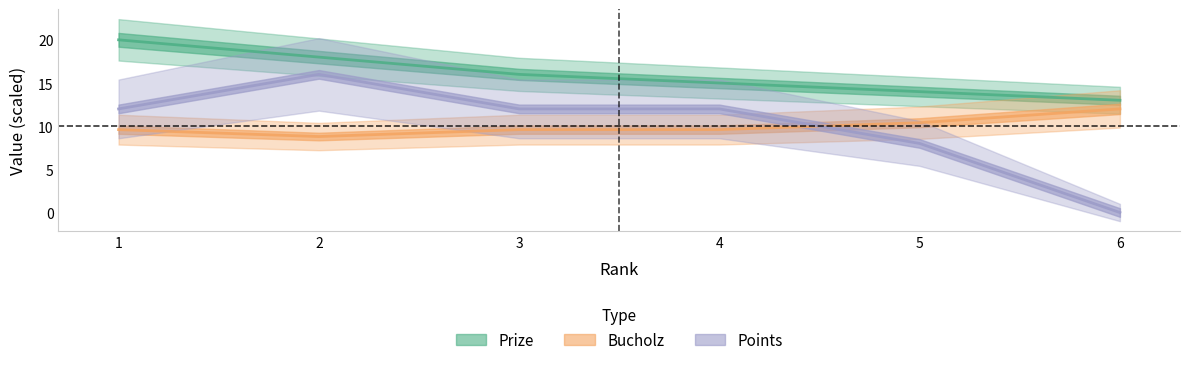

True or false: Bucholz has a value of 8.0 at 5.

True